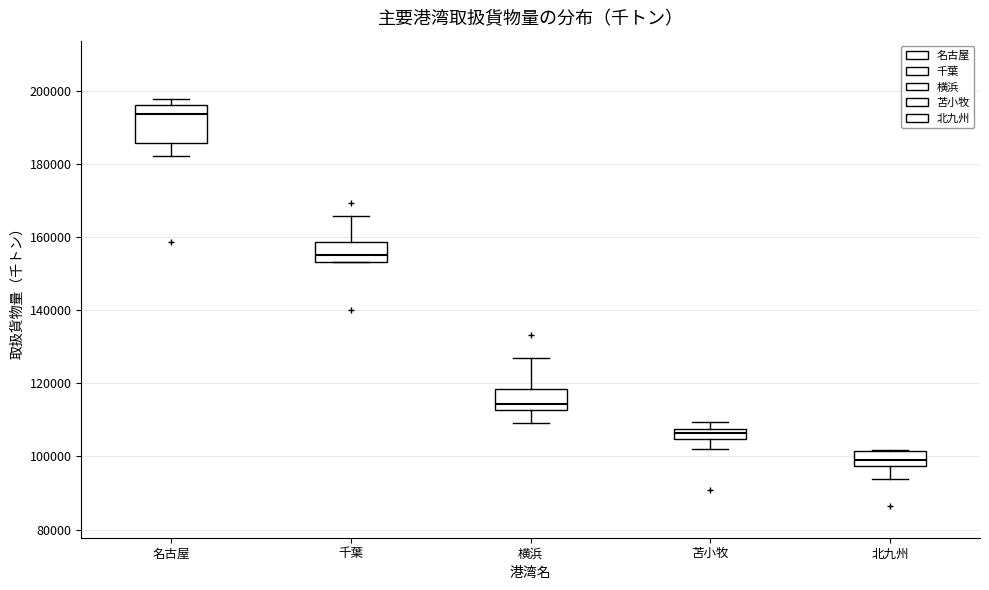

Comparing the boxes themselves (not the whiskers), which one is the tallest?

名古屋